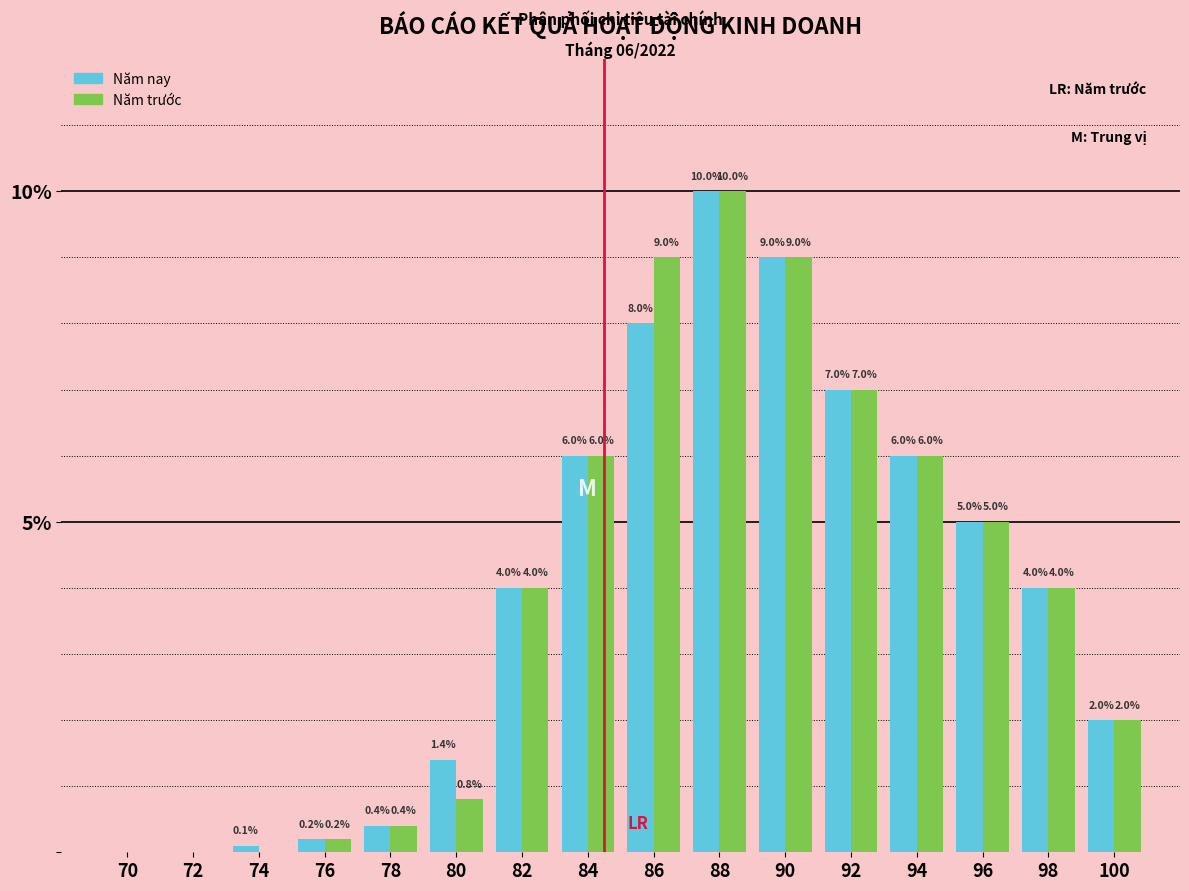

Reading left to right, transcribe all the data shown in this chart.

Năm nay: 70=0.0	72=0.0	74=0.1	76=0.2	78=0.4	80=1.4	82=4.0	84=6.0	86=8.0	88=10.0	90=9.0	92=7.0	94=6.0	96=5.0	98=4.0	100=2.0
Năm trước: 70=0.0	72=0.0	74=0.0	76=0.2	78=0.4	80=0.8	82=4.0	84=6.0	86=9.0	88=10.0	90=9.0	92=7.0	94=6.0	96=5.0	98=4.0	100=2.0